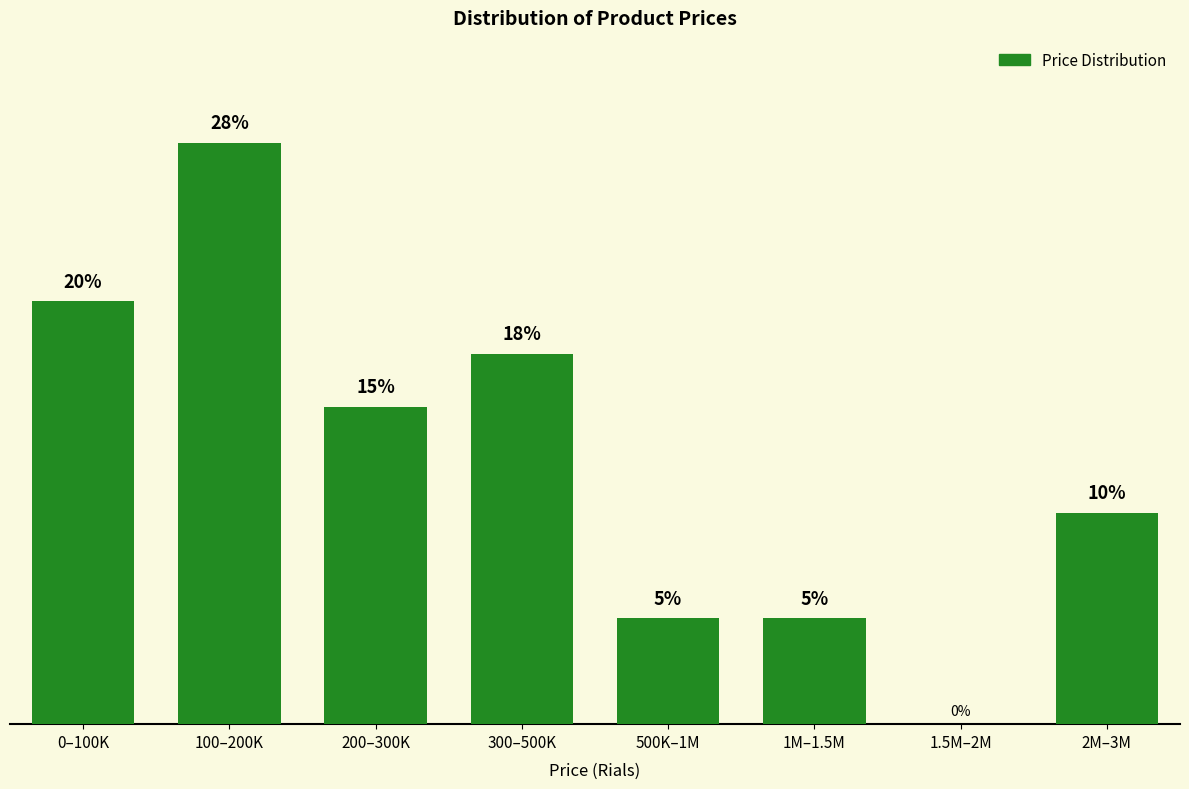

At which label is the value closest to 13?

200–300K